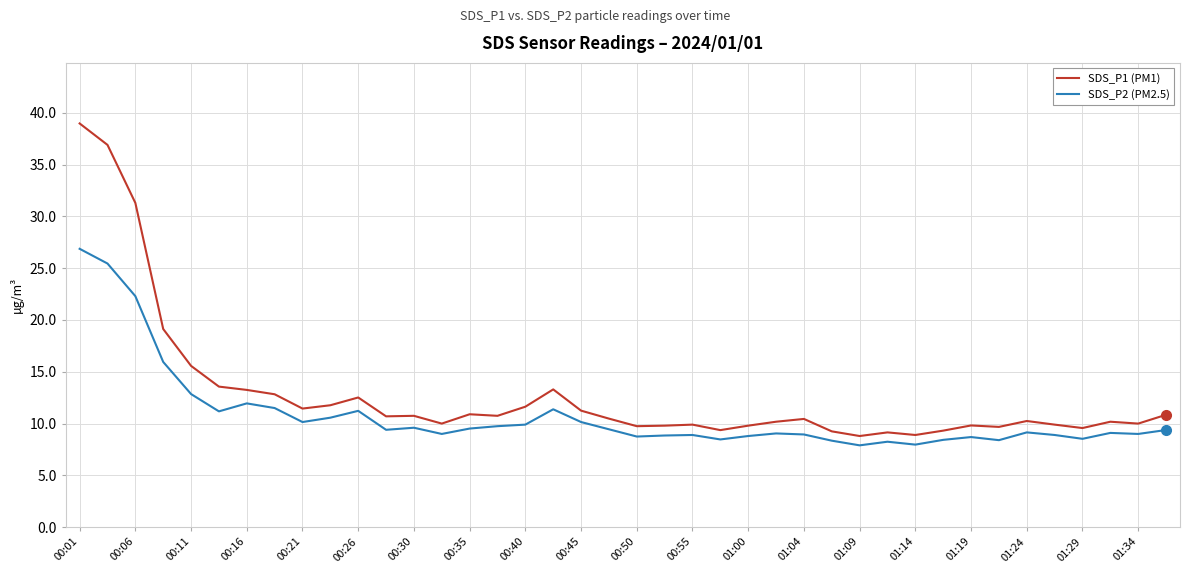

Which series has the largest total across all categories?

SDS_P1 (PM1)